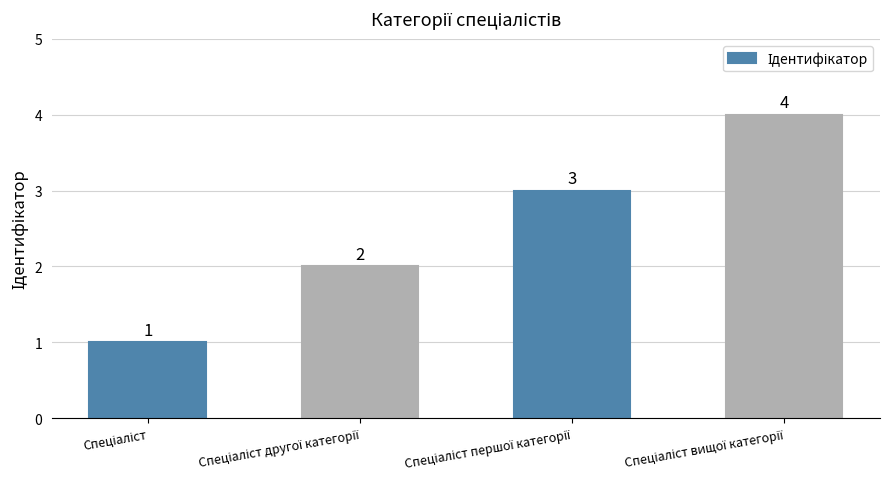

What is the value of the 1st bar from the left?

1